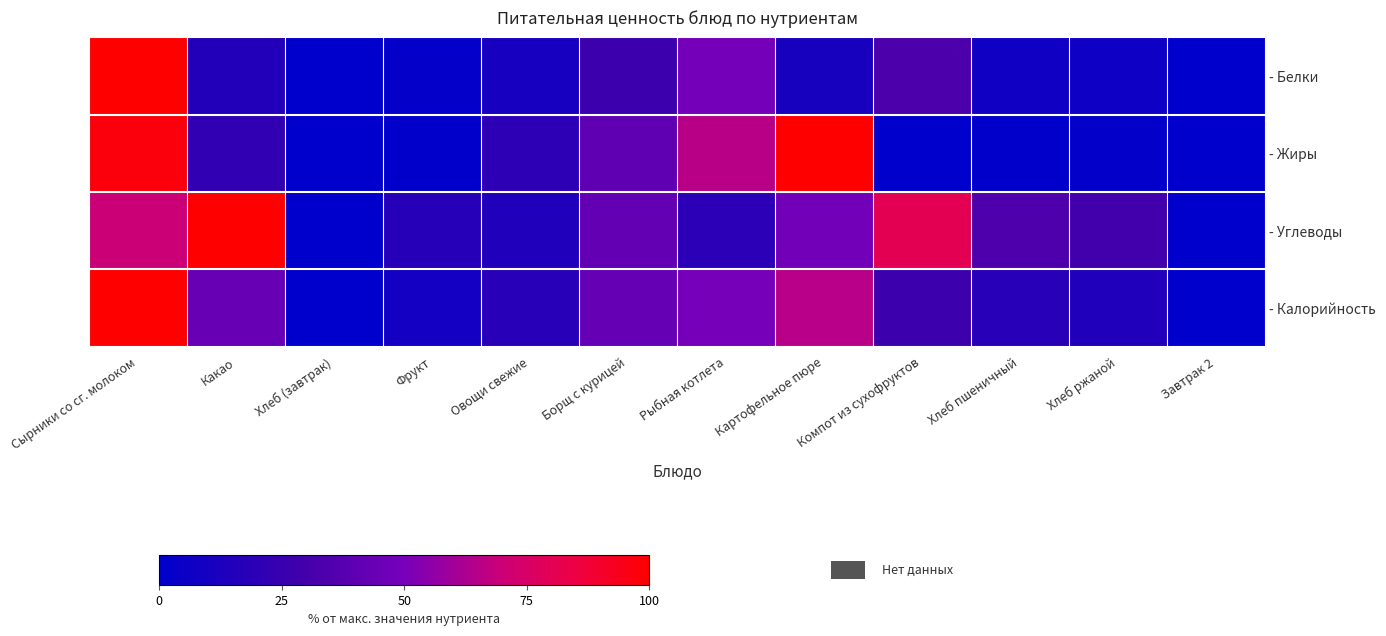

List the series in order of their overall mean, highest first.

- Углеводы, - Калорийность, - Жиры, - Белки